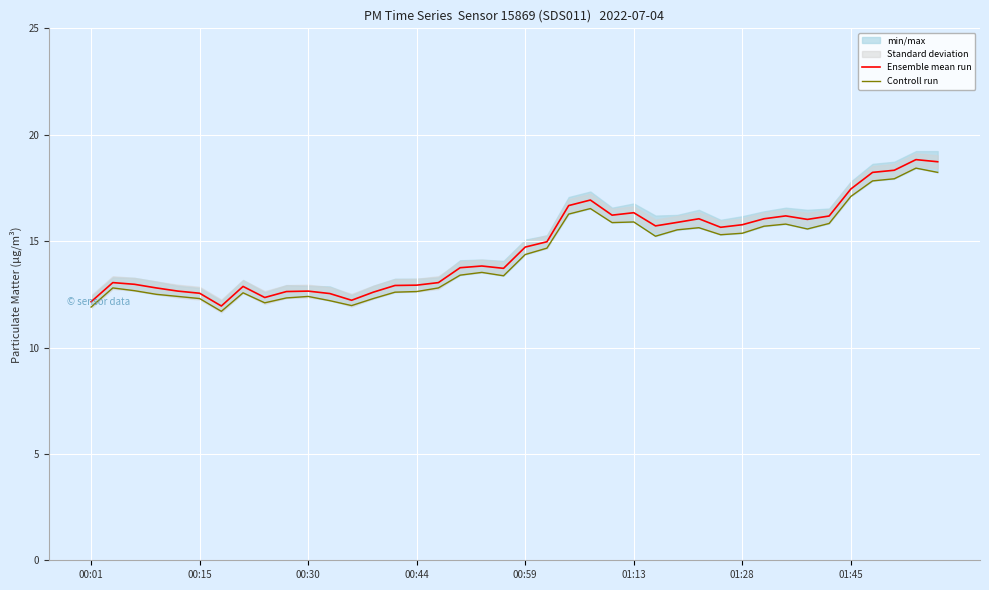

What is the label of the 29th point from the right?

11